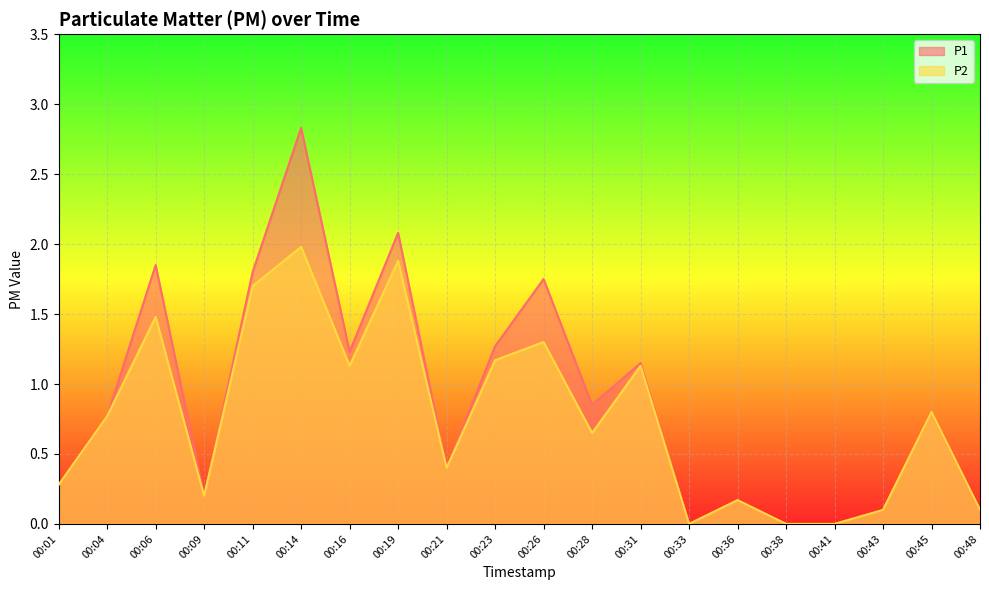

Between 00:28 and 00:43, which is larger?

00:28